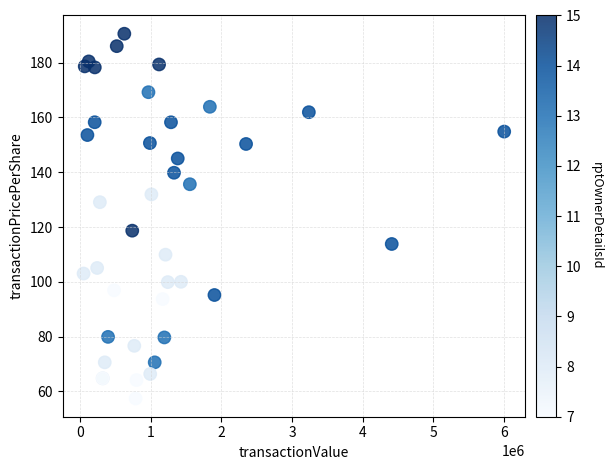

What Y value in the scatter plot is closest to 123?

118.7